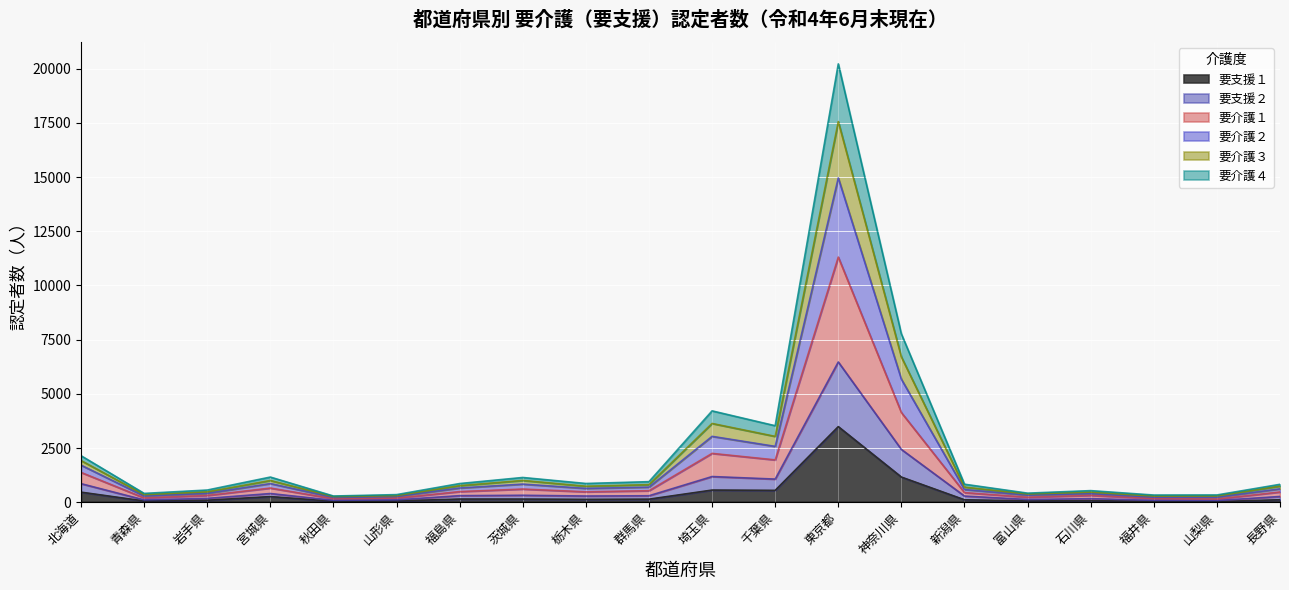

Is the value of 要支援２ at 埼玉県 greater than the value of 要介護２ at 茨城県?

Yes